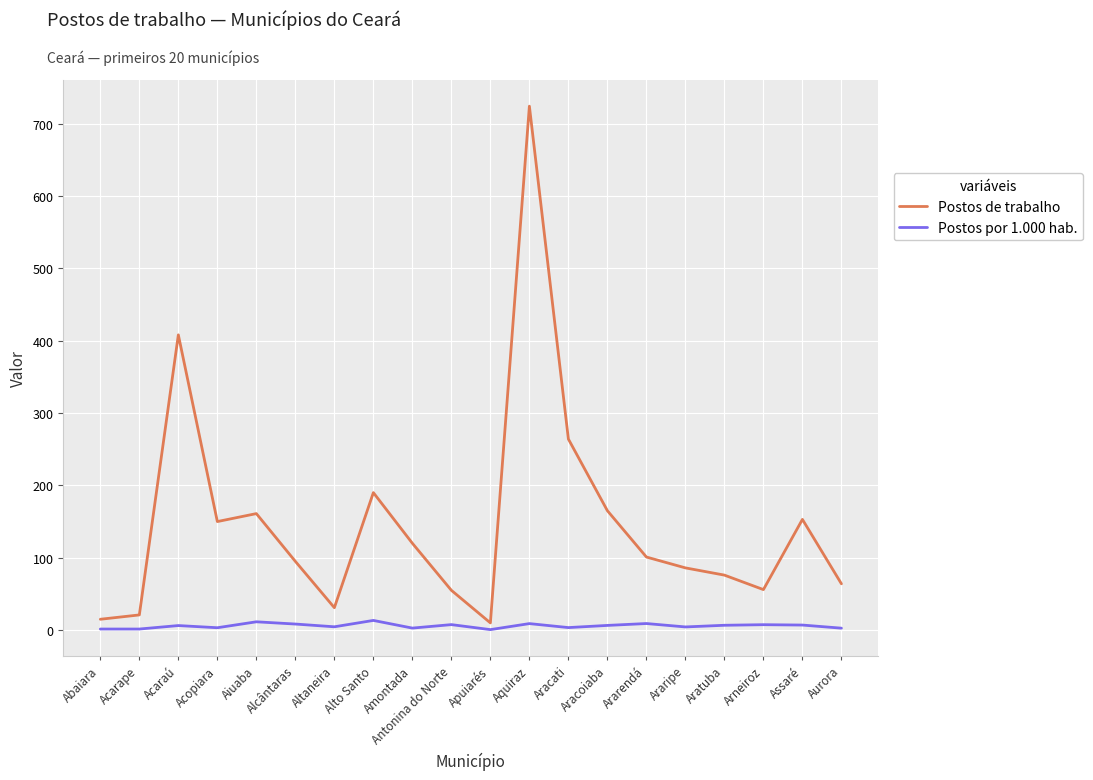

What is the sum of the Postos de trabalho values at Araripe and Antonina do Norte?

141.0